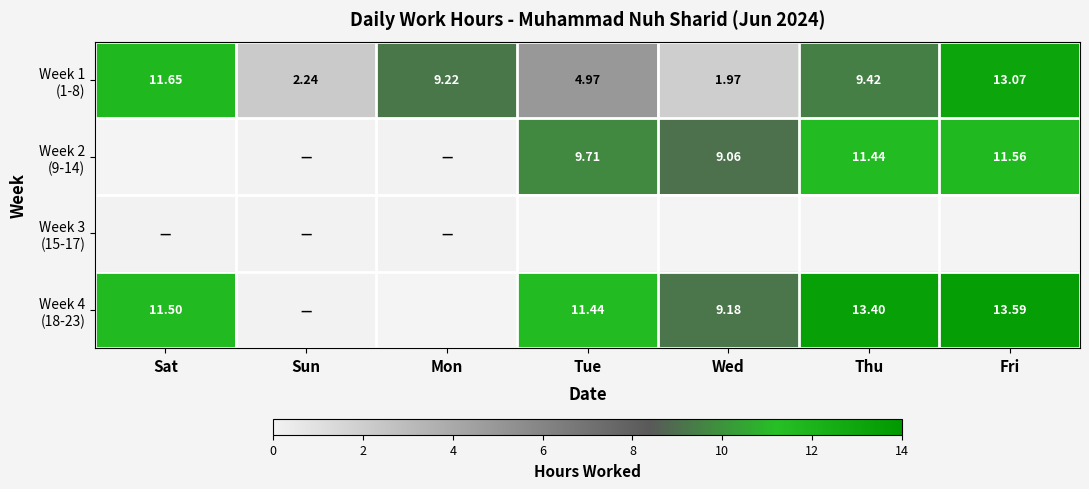

Between Fri and Mon, which is larger?

Fri